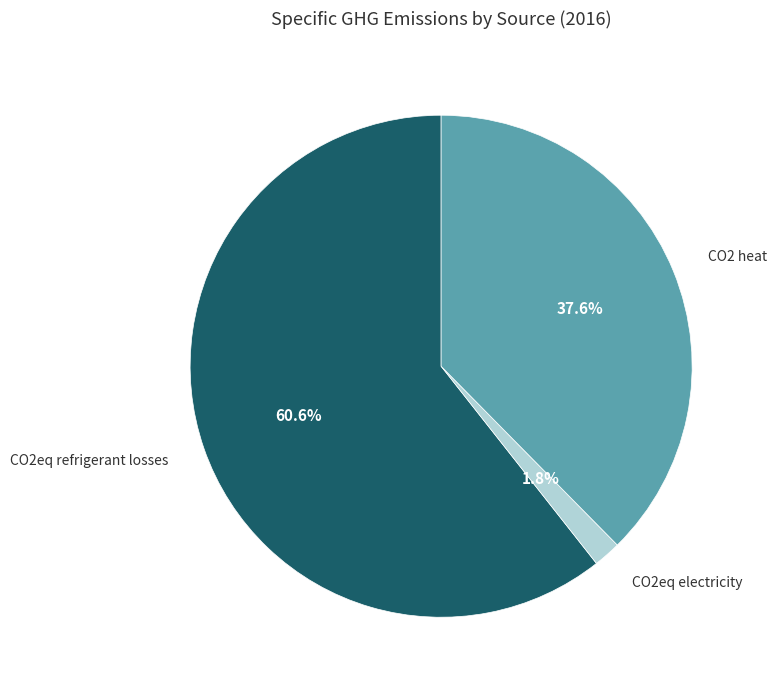

Is there any slice that represents more than half of the pie?

Yes